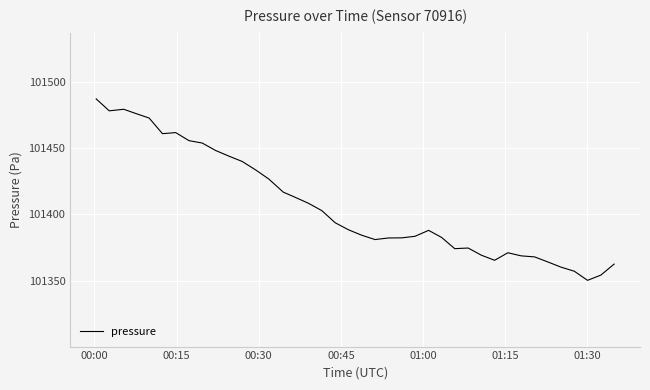

What is the smallest value displayed?

101350.2